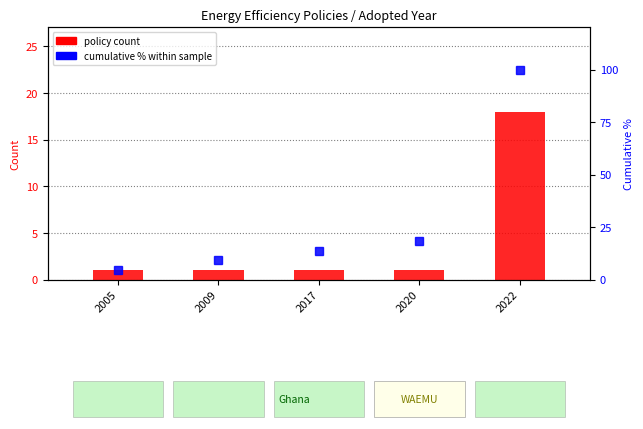

Reading left to right, extract all data points from this chart.

policy count: 1.0	1.0	1.0	1.0	18.0
cumulative %: 4.5	9.1	13.6	18.2	100.0